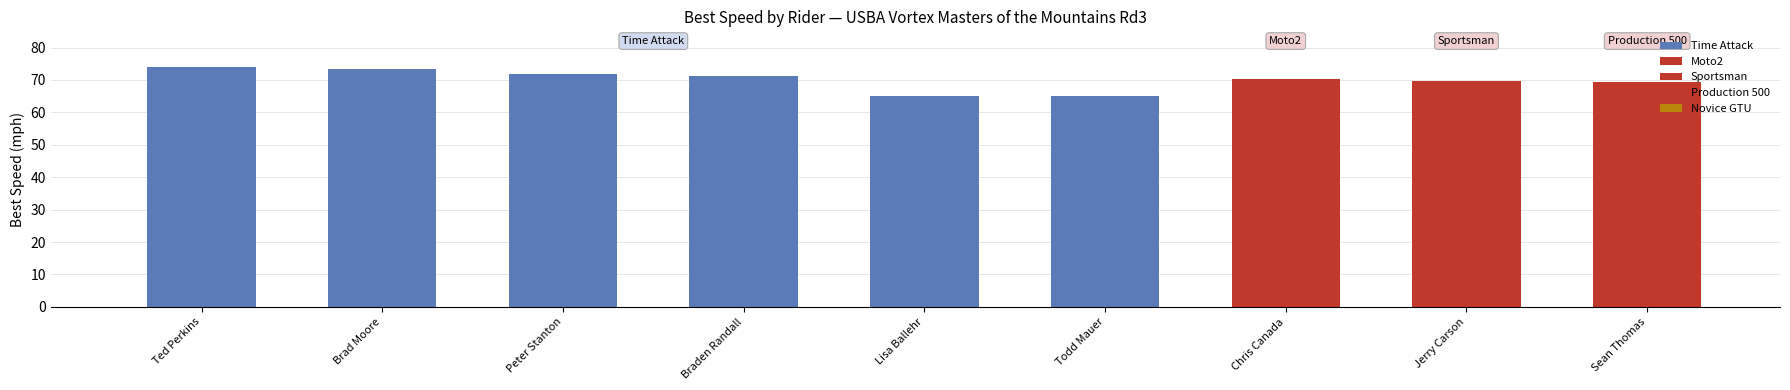

Count the number of data series in this chart.

1